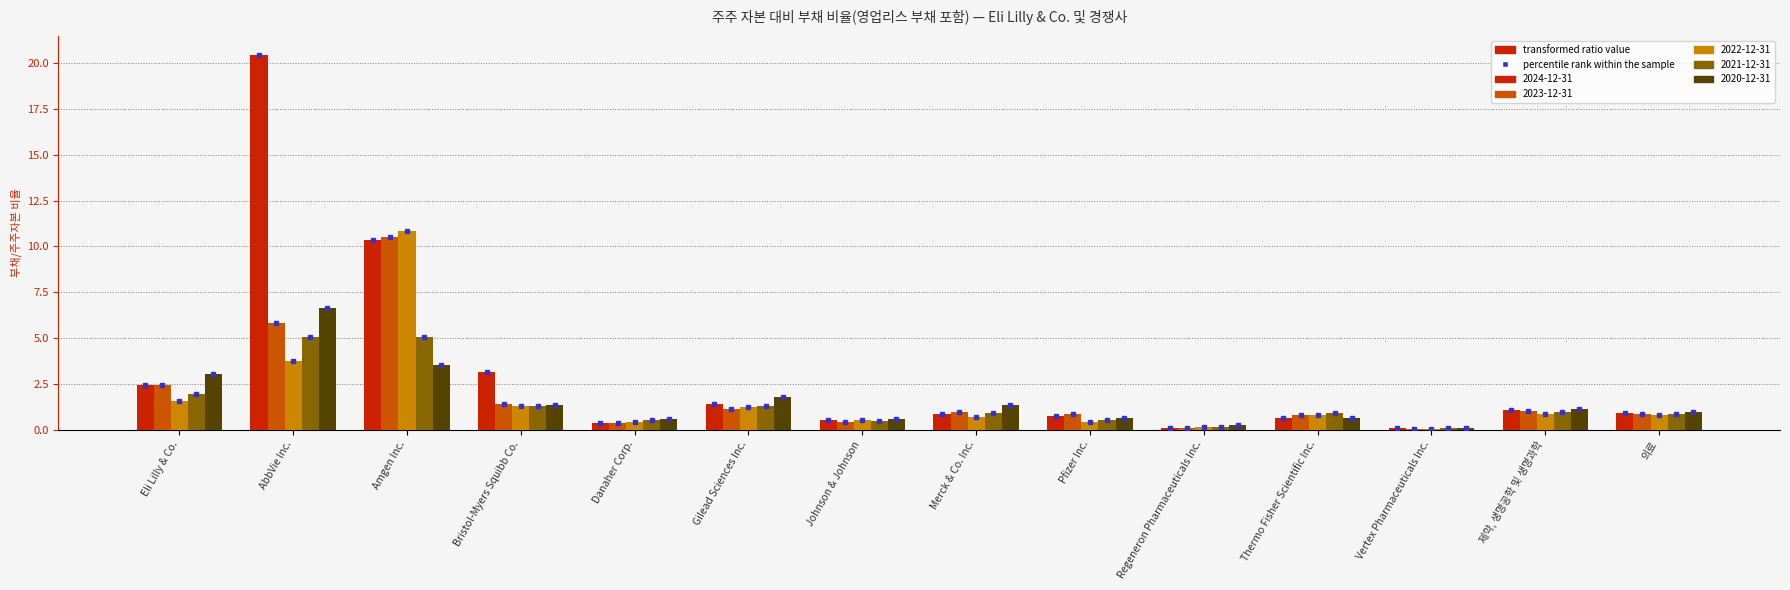

Between Amgen Inc. and Thermo Fisher Scientific Inc., which series saw the biggest shift?

2022-12-31